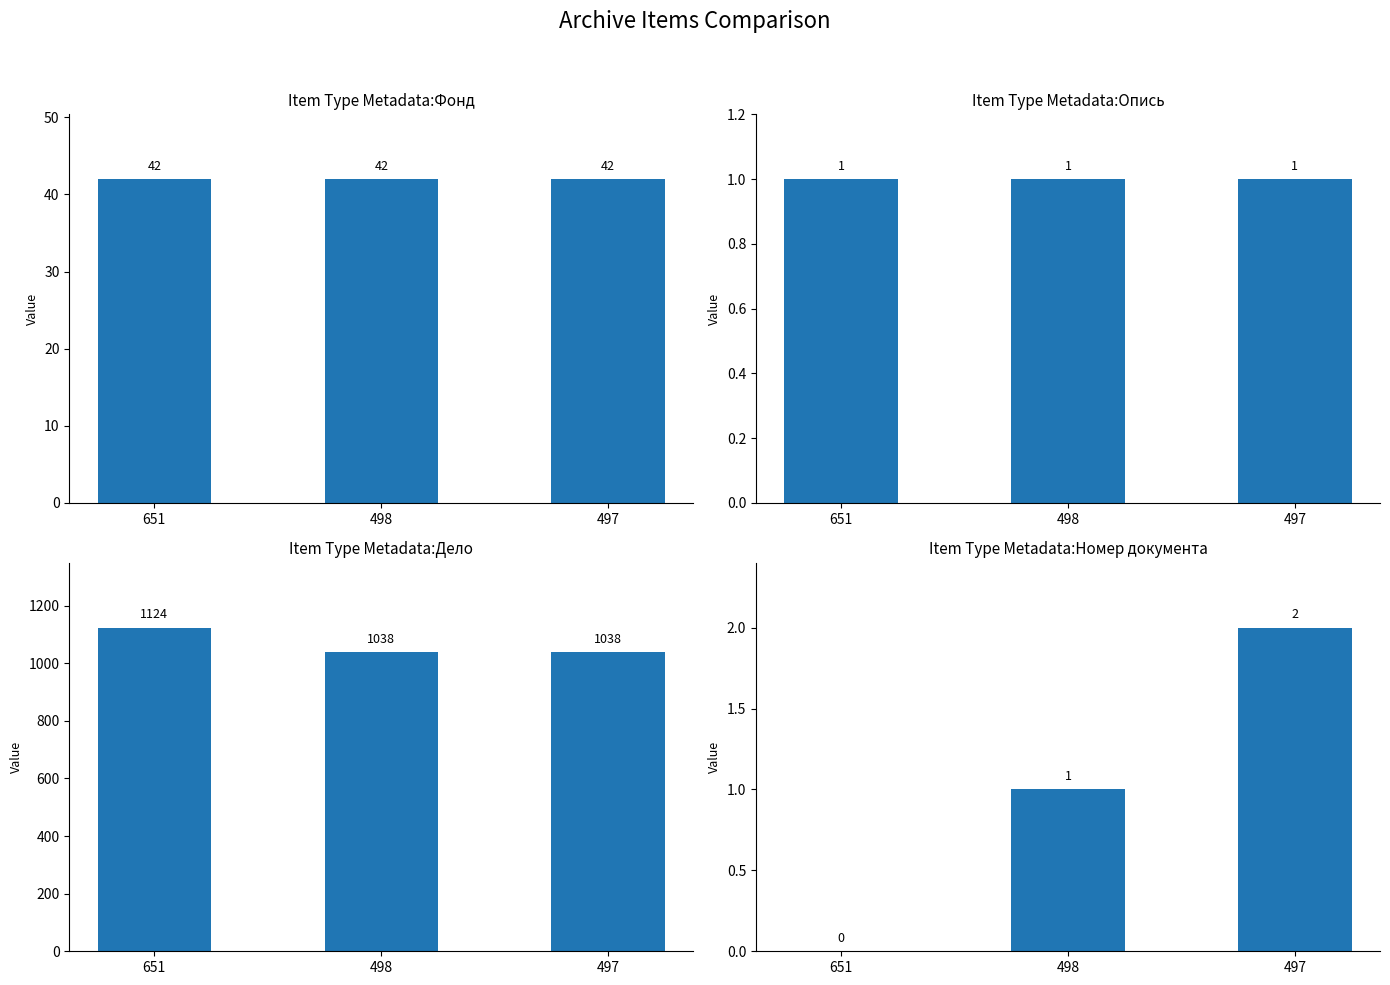

At how many categories does at least one series exceed 194?

3